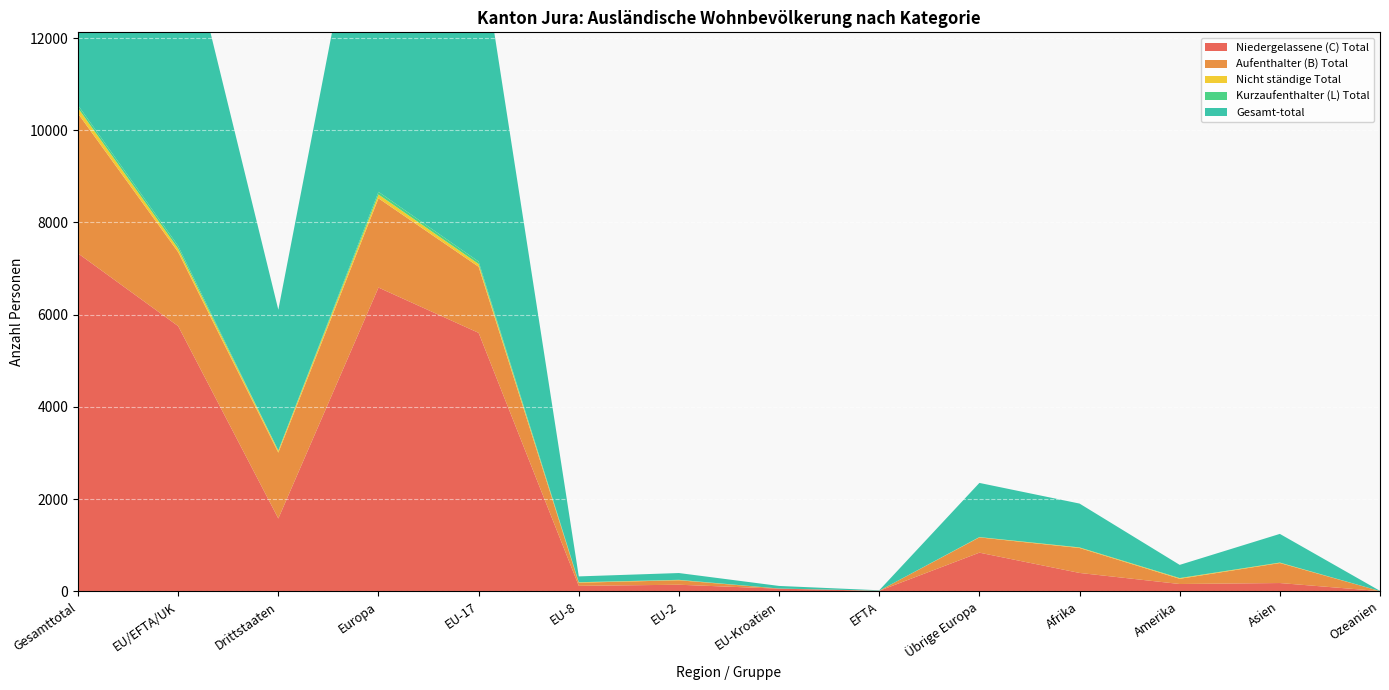

Reading left to right, extract all data points from this chart.

Niedergelassene (C) Total: Gesamttotal=7329	EU/EFTA/UK=5751	Drittstaaten=1578	Europa=6588	EU-17=5605	EU-8=117	EU-2=141	EU-Kroatien=56	EFTA=9	Übrige Europa=837	Afrika=397	Amerika=157	Asien=178	Ozeanien=3
Aufenthalter (B) Total: Gesamttotal=3034	EU/EFTA/UK=1605	Drittstaaten=1429	Europa=1936	EU-17=1434	EU-8=68	EU-2=97	EU-Kroatien=3	EFTA=3	Übrige Europa=331	Afrika=541	Amerika=113	Asien=434	Ozeanien=1
Nicht ständige Total: Gesamttotal=119	EU/EFTA/UK=76	Drittstaaten=43	Europa=82	EU-17=61	EU-8=9	EU-2=6	EU-Kroatien=0	EFTA=0	Übrige Europa=6	Afrika=12	Amerika=15	Asien=10	Ozeanien=0
Kurzaufenthalter (L) Total: Gesamttotal=61	EU/EFTA/UK=58	Drittstaaten=3	Europa=59	EU-17=52	EU-8=2	EU-2=4	EU-Kroatien=0	EFTA=0	Übrige Europa=1	Afrika=1	Amerika=1	Asien=0	Ozeanien=0
Gesamt-total: Gesamttotal=10543	EU/EFTA/UK=7490	Drittstaaten=3053	Europa=8665	EU-17=7152	EU-8=126	EU-2=147	EU-Kroatien=56	EFTA=9	Übrige Europa=1175	Afrika=951	Amerika=286	Asien=622	Ozeanien=4